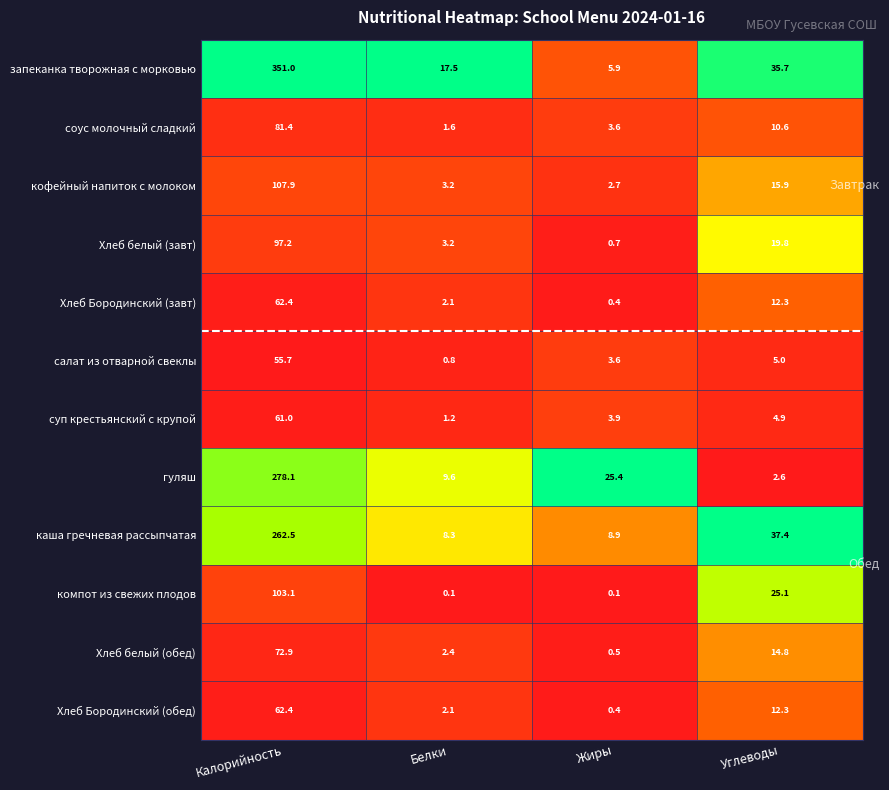

Which series has the widest spread of values?

запеканка творожная с морковью